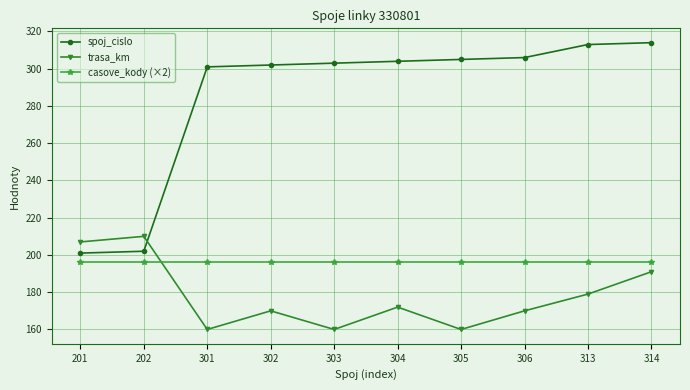

At how many categories does at least one series exceed 246?

8